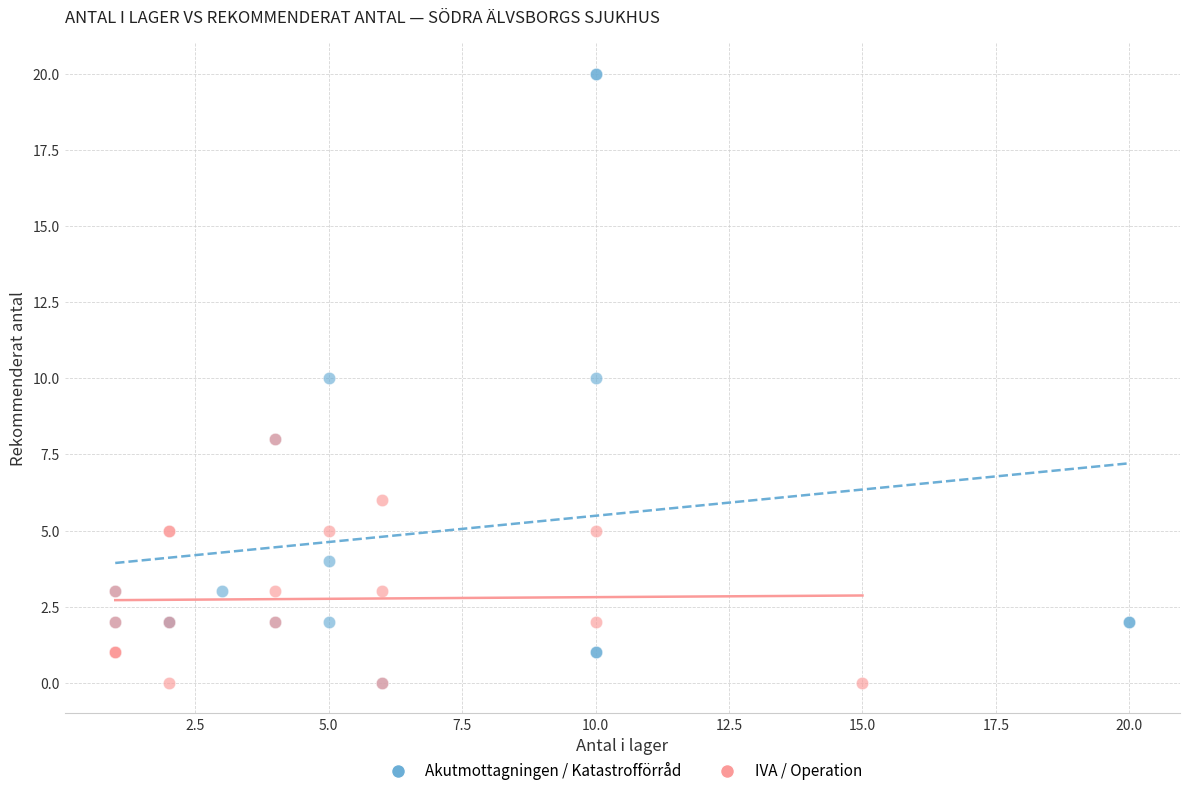

What are all the series names shown in the legend?

Akutmottagningen / Katastrofförråd, IVA / Operation